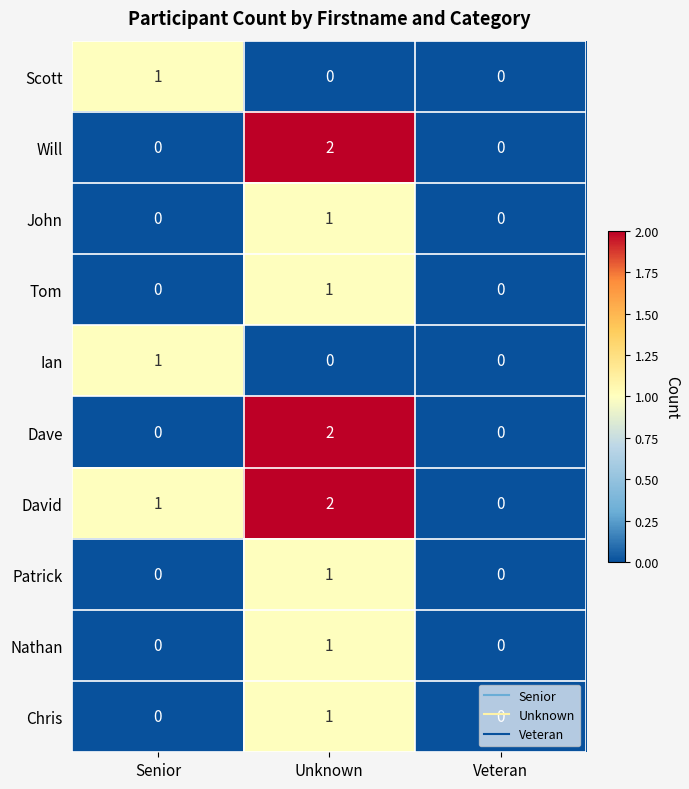

The value of David at Veteran is 0. True or false?

True